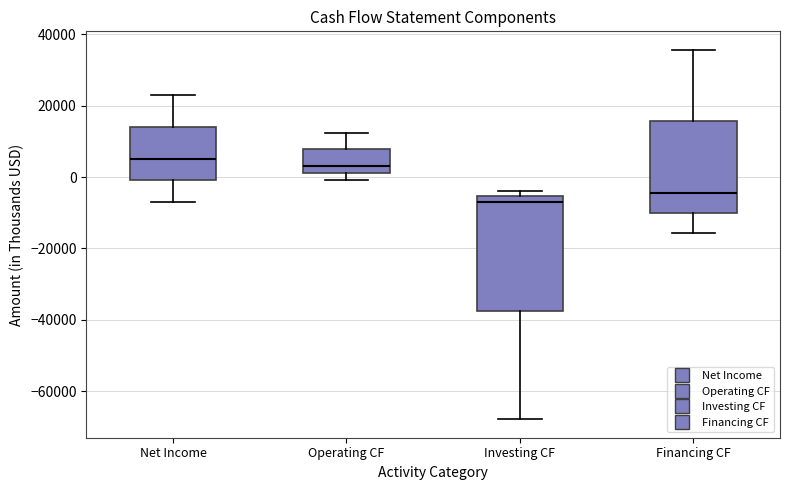

Comparing the boxes themselves (not the whiskers), which one is the tallest?

Investing CF